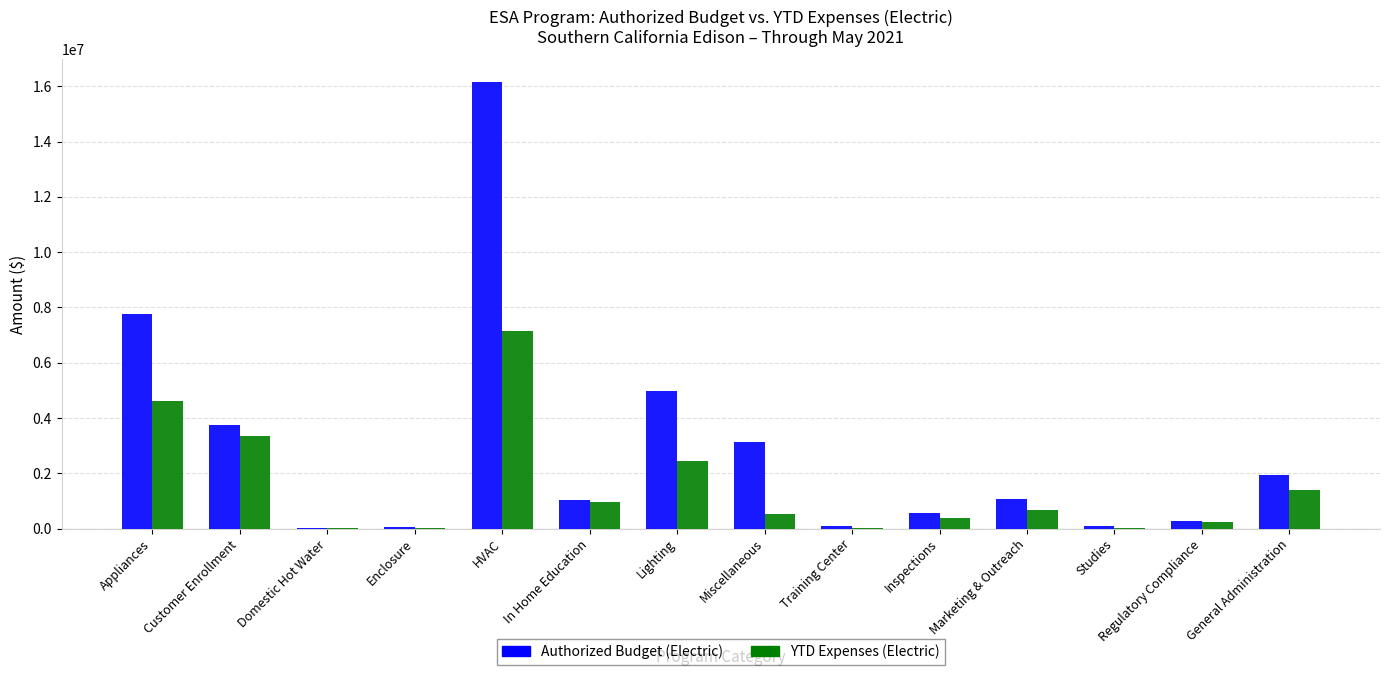

Where does the Authorized Budget (Electric) series first go above 1065803?

Appliances